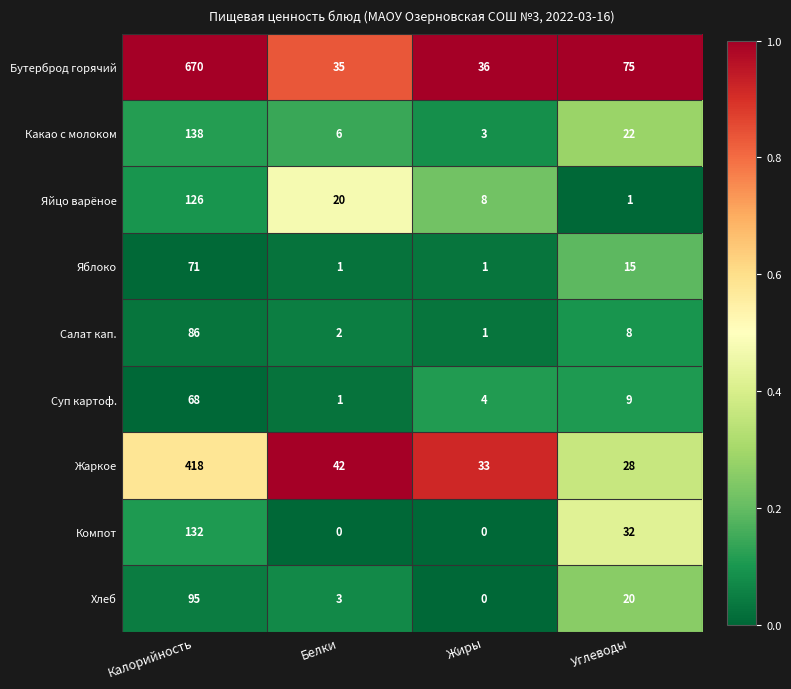

At how many categories does at least one series exceed 0?

4